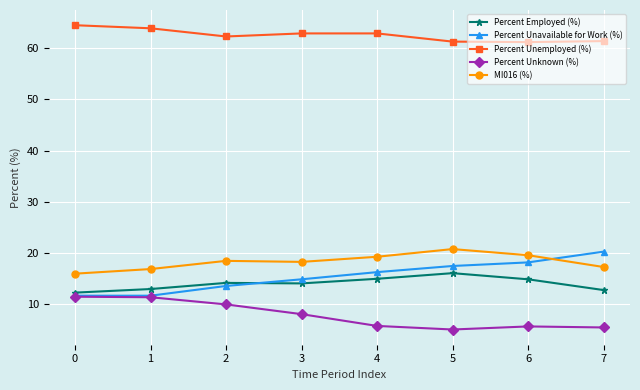

Is the value of Percent Unknown (%) at 2 greater than the value of MI016 (%) at 6?

No